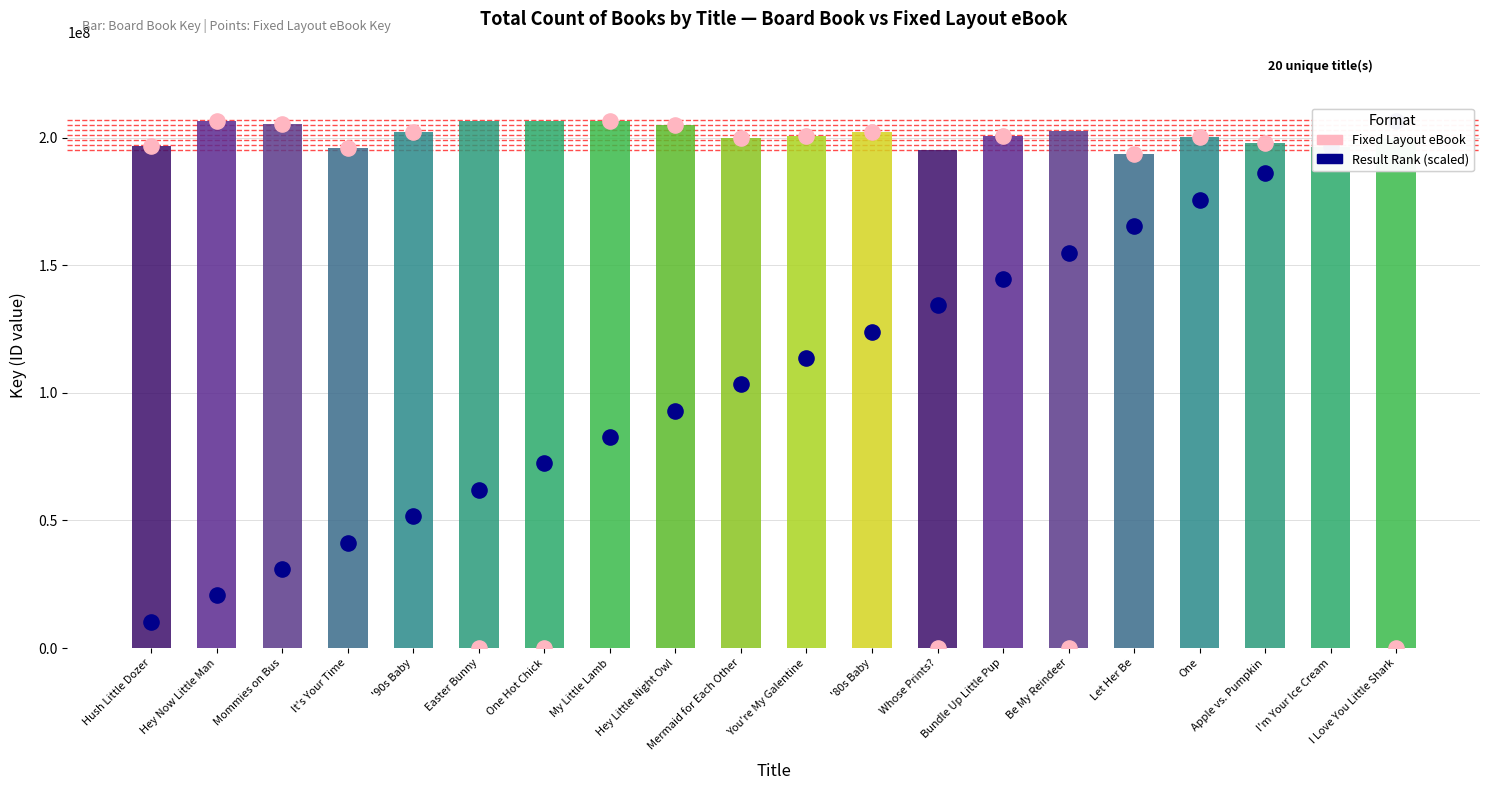

What is the total value across all series at Hush Little Dozer?

403436046.4